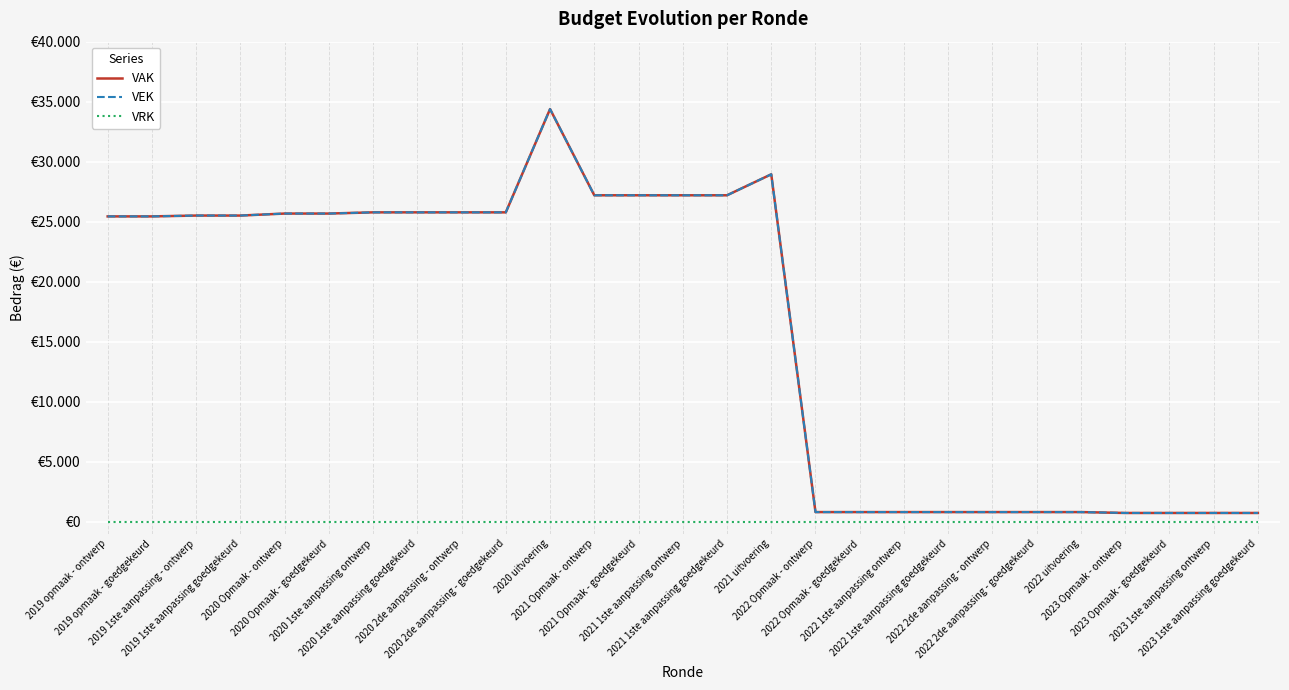

At which label does VAK first exceed 25510?

2020 Opmaak - ontwerp